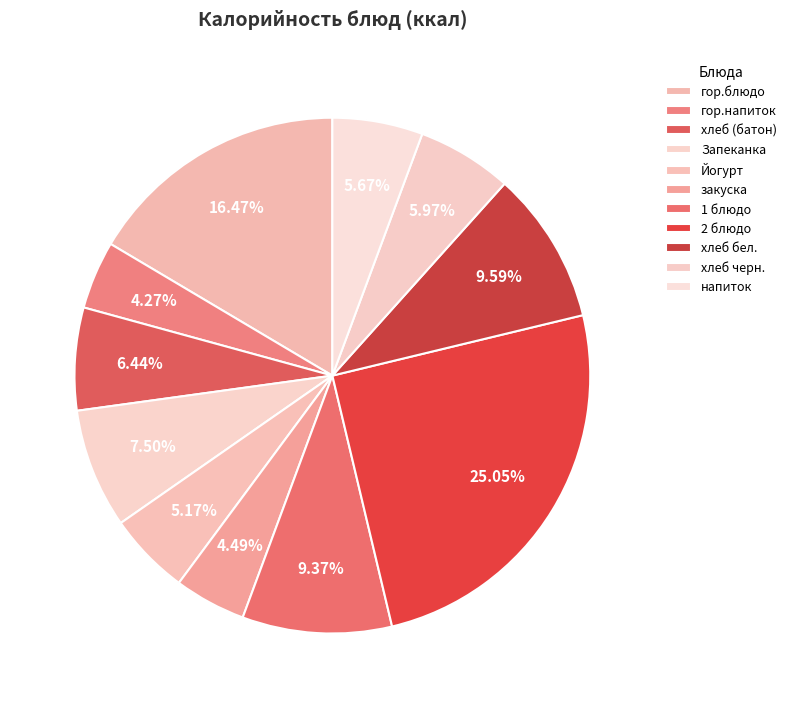

The Йогурт slice represents 16% of the pie. True or false?

False